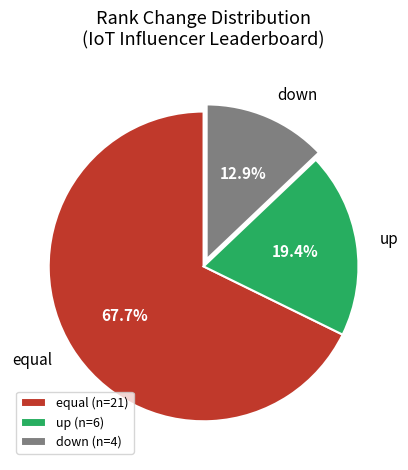

The up slice represents 6% of the pie. True or false?

False